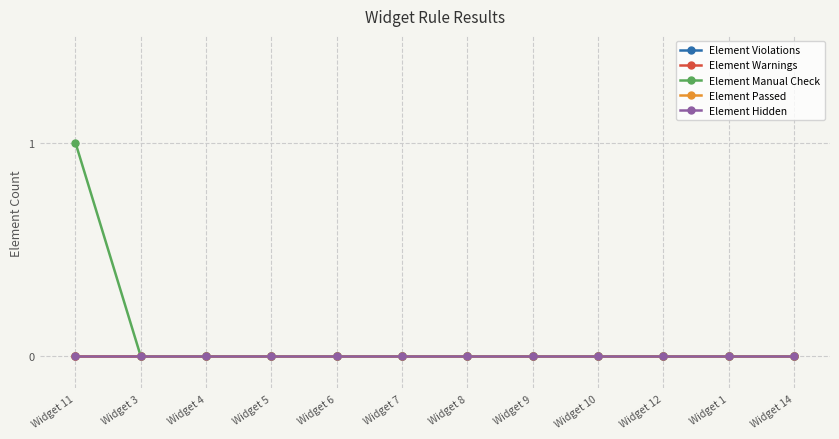

Which series has the widest spread of values?

Element Manual Check